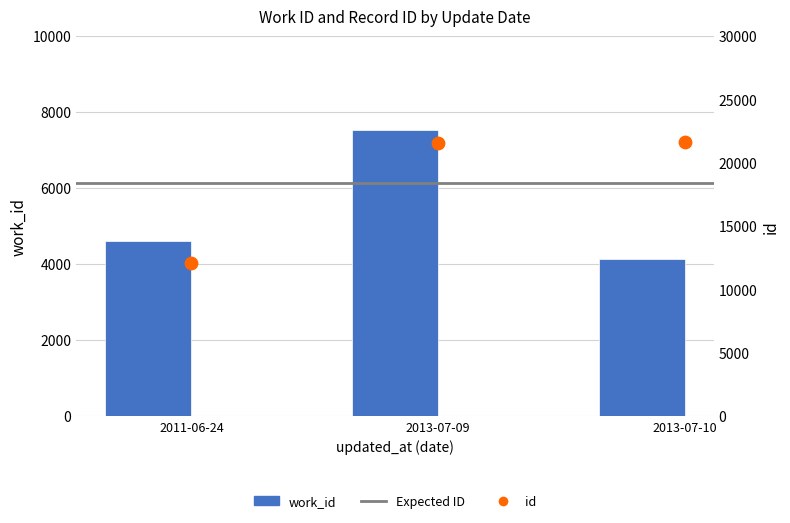

Which series contains the lowest Y value?

work_id